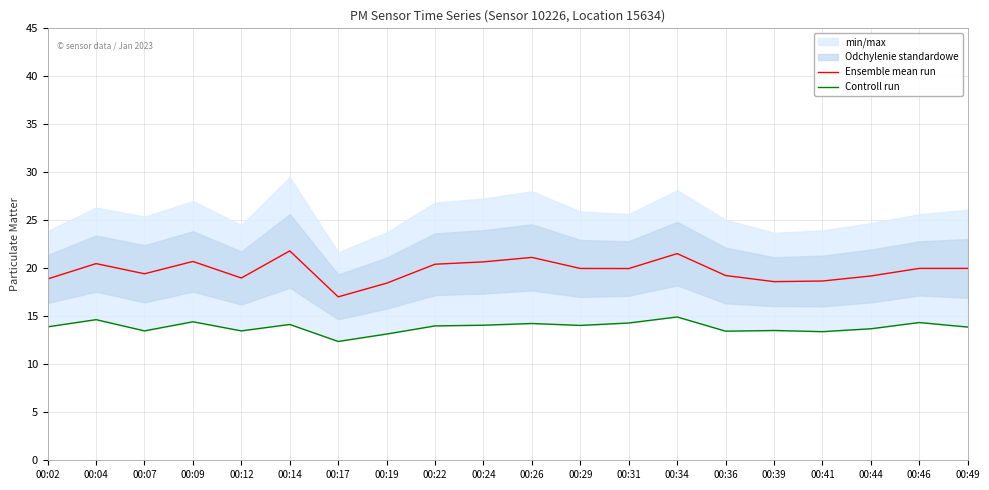

Which series changed the most between 00:04 and 00:39?

Ensemble mean run